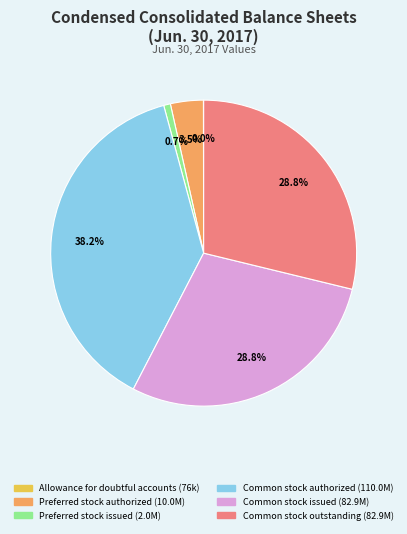

Is there a majority slice in this chart?

No